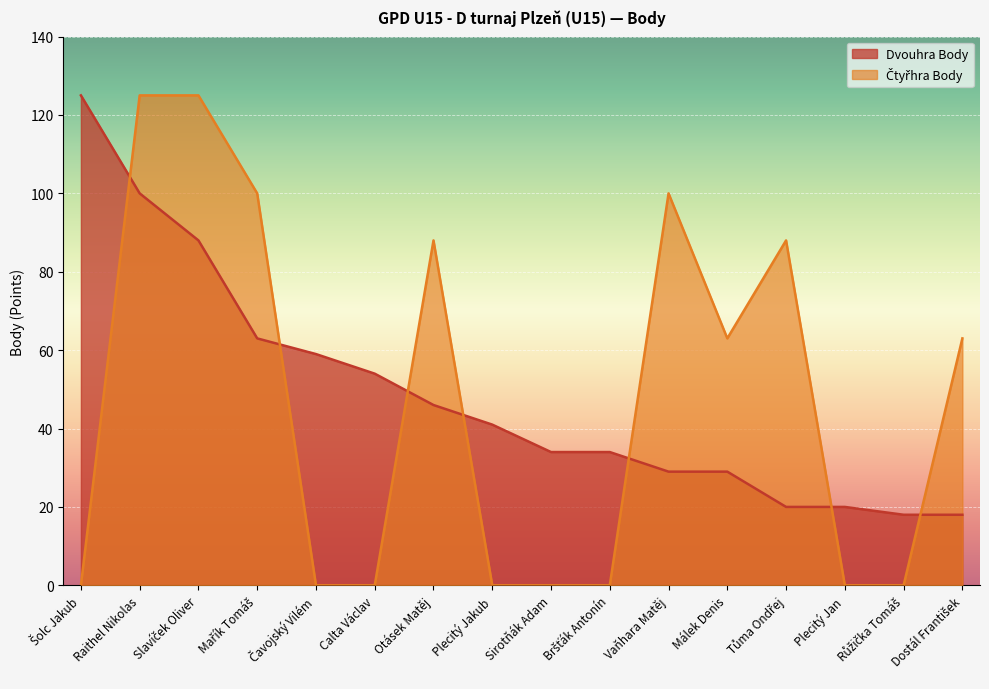

Which series has the largest total across all categories?

Dvouhra Body